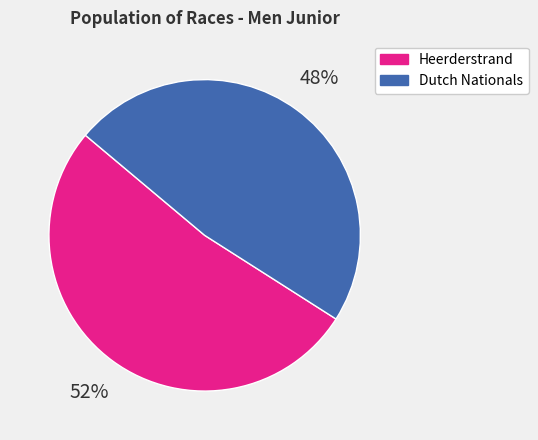

Count the number of slices in the pie.

2